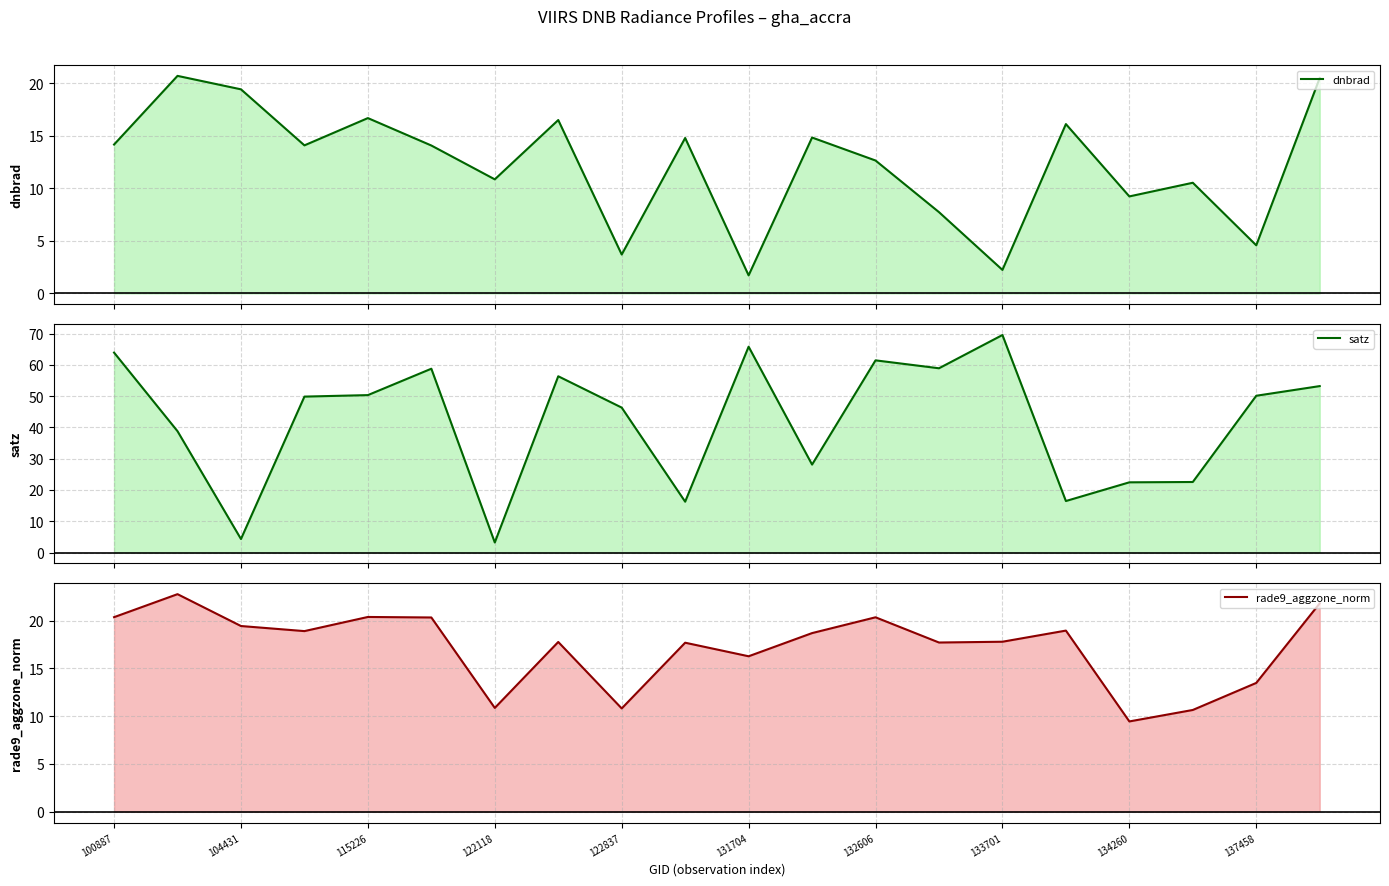

What is the highest value of the dnbrad series?

20.7